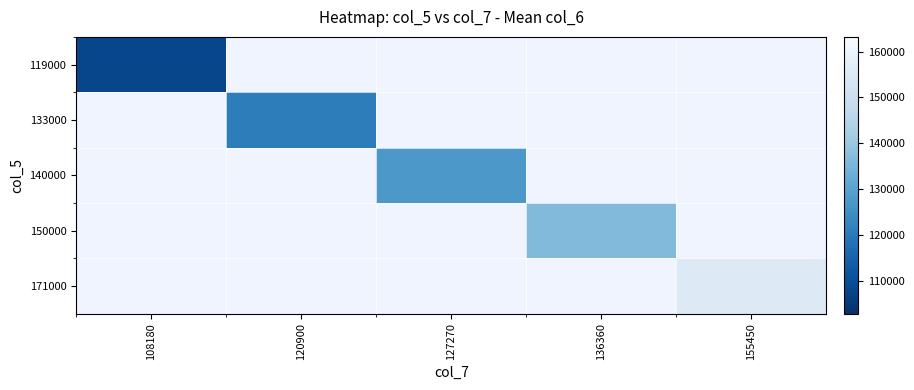

Is the value of 150000 at 108180 greater than the value of 140000 at 108180?

No